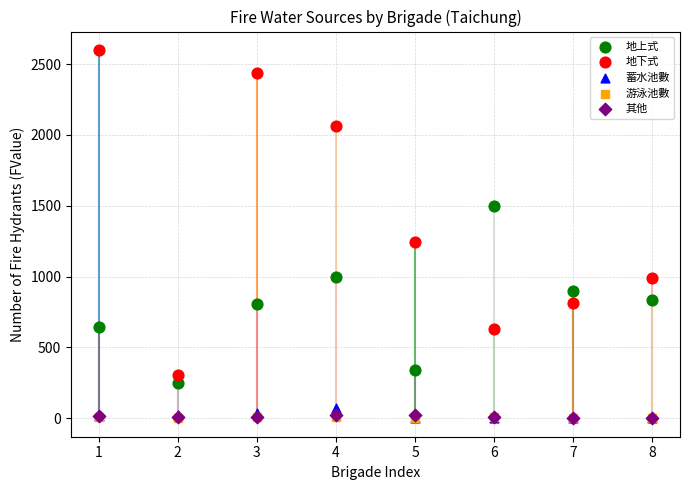

What are all the series names shown in the legend?

地上式, 地下式, 蓄水池數, 游泳池數, 其他